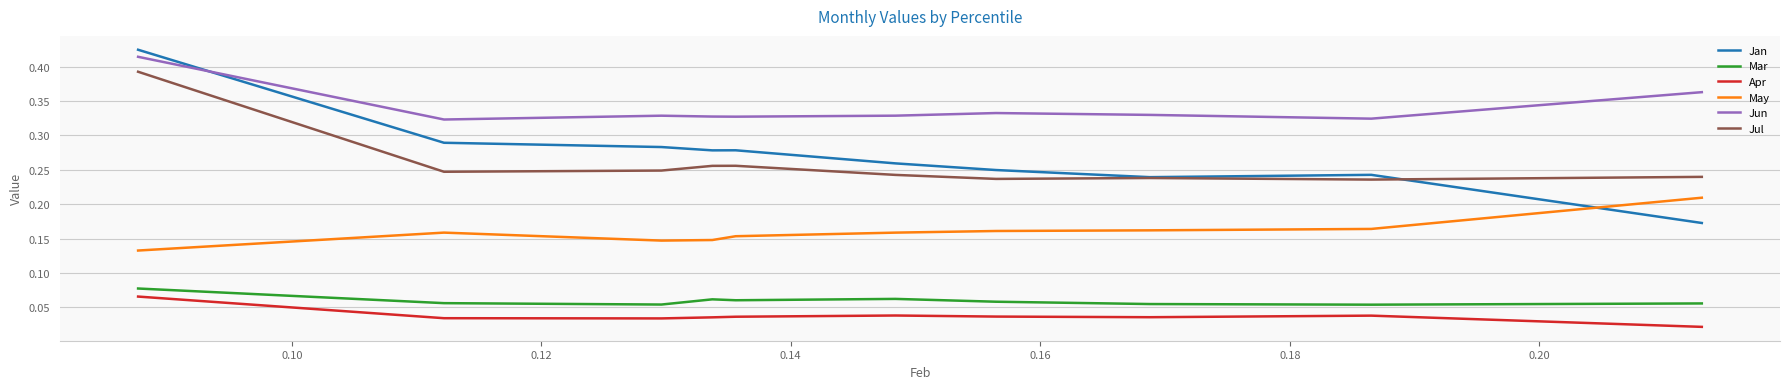

Which series has the largest total across all categories?

Jun